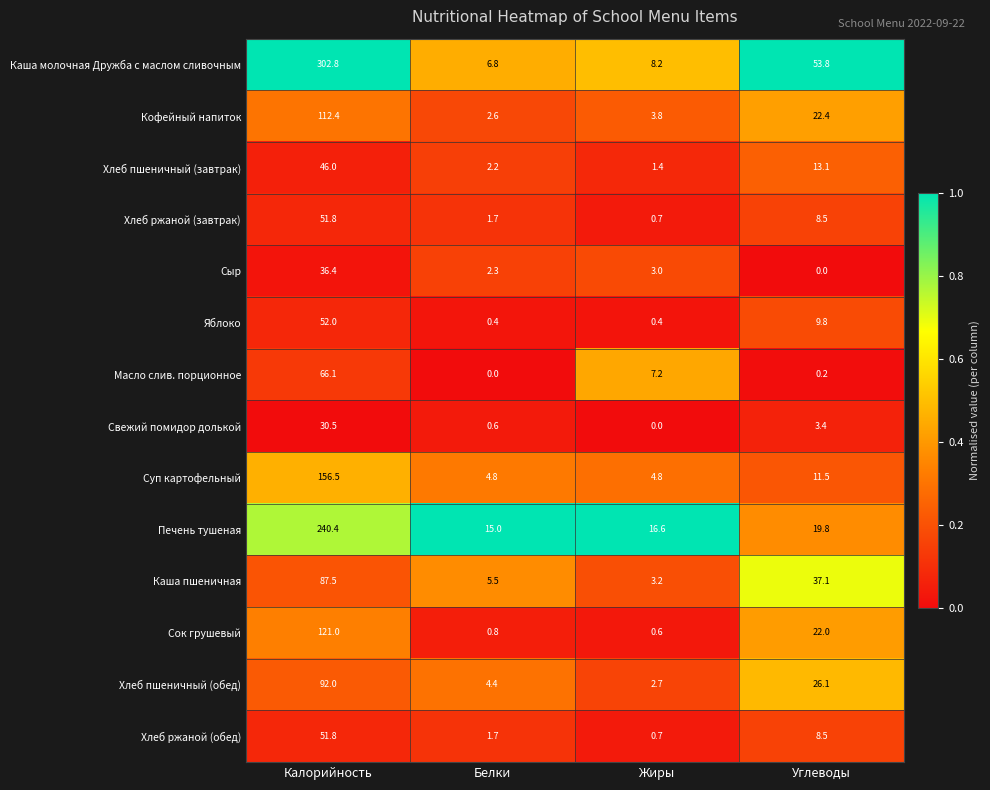

What is the sum of the Хлеб ржаной (завтрак) values at Углеводы and Белки?

10.2